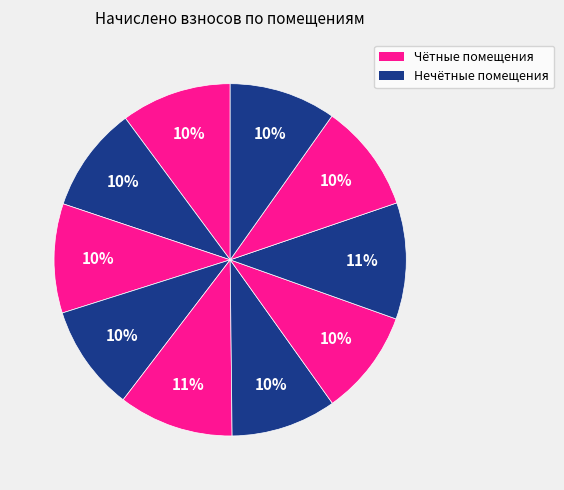

Which category has the smallest portion of the pie?

6